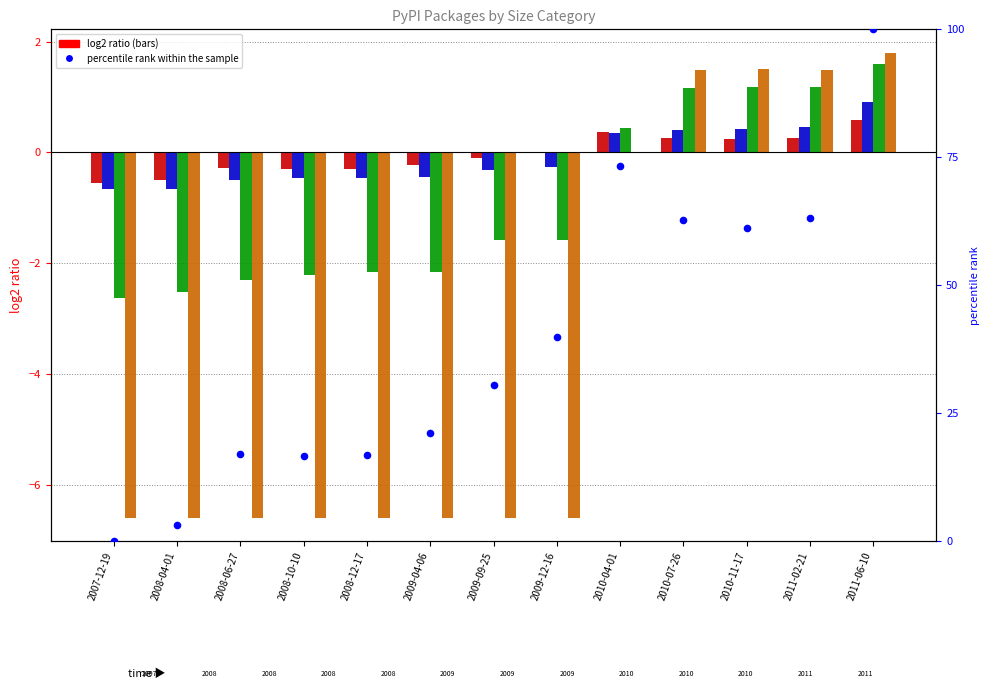

Which series has the largest Y range (max minus min)?

percentile rank within sample